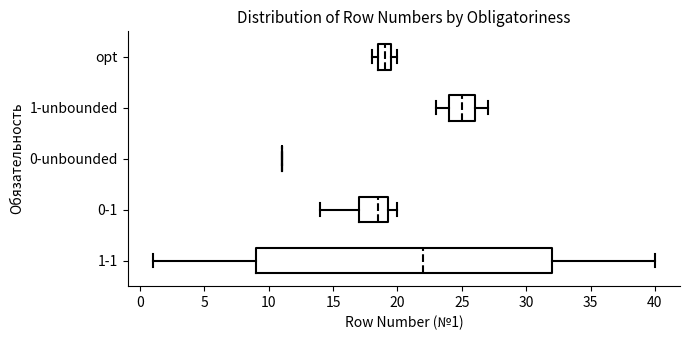

Reading bottom to top, transcribe this box plot: for each box, give where its median line is, the range the box spans, and where its two whiskers end, as read against the x-axis. The values are not printed on the chart, so give them approximately, as read against the axis.

1-1: median 22.0, box 9.0 to 32.0, whiskers 1.0 to 40.0
0-1: median 18.5, box 17.0 to 19.5, whiskers 14.0 to 20.0
0-unbounded: box collapsed to a line at 11.0, whiskers 11.0 to 11.0
1-unbounded: median 25.0, box 24.0 to 26.0, whiskers 23.0 to 27.0
opt: median 19.0, box 18.5 to 19.5, whiskers 18.0 to 20.0